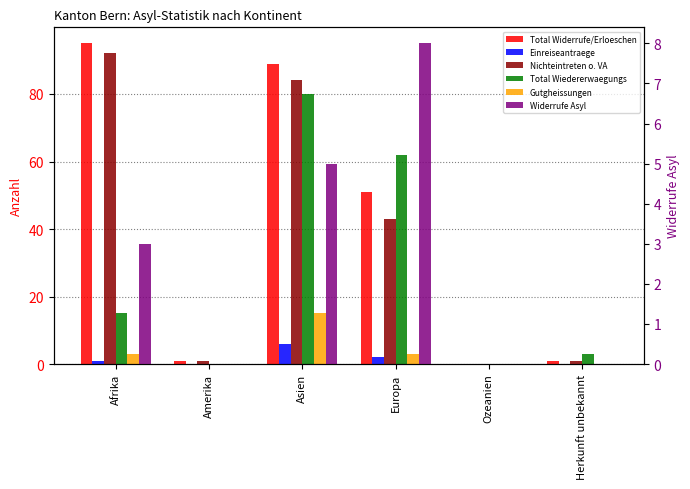

At which label is Einreiseantraege closest to 3?

Europa